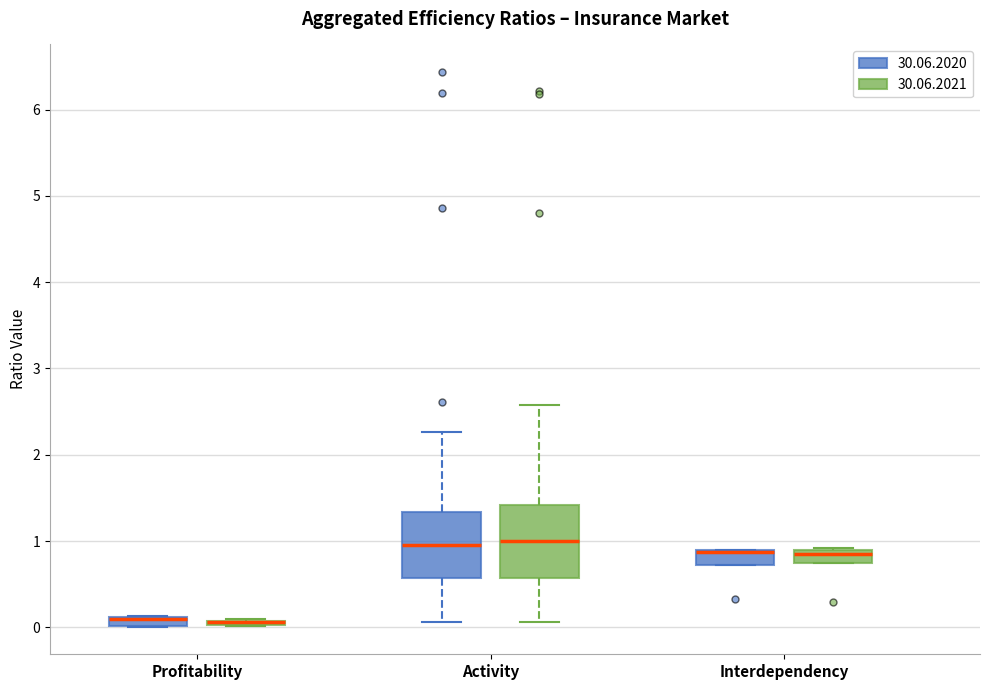

Where is the upper edge of the box for Profitability (30.06.2021) on the y-axis? The values are not printed on the chart, so give them approximately, as read against the axis.

0.1